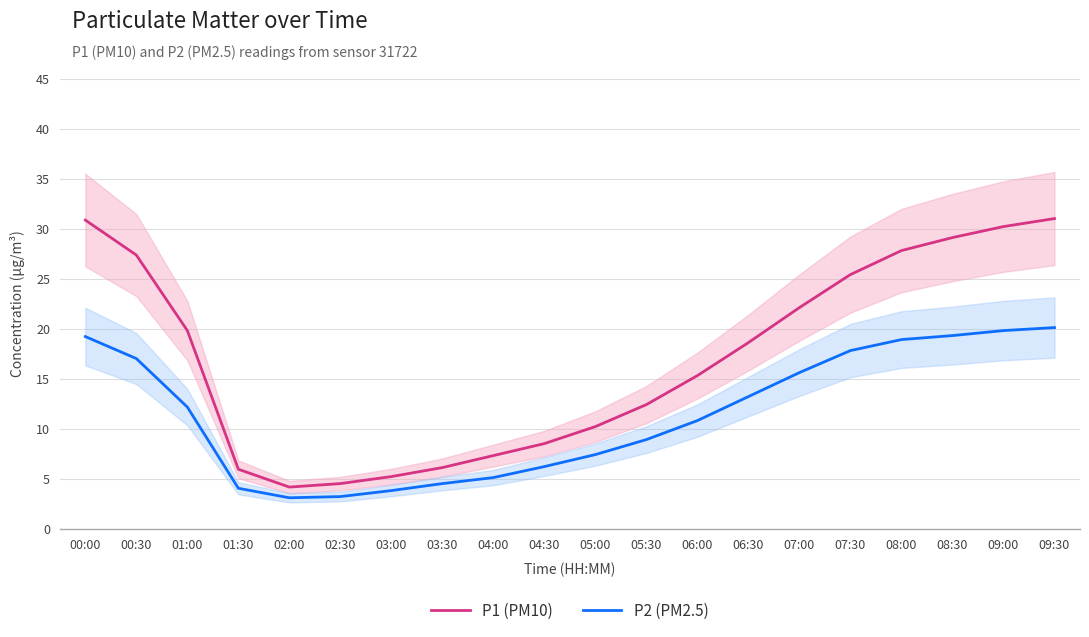

At 09:00, list the series in order from smallest to largest.

P2 (PM2.5), P1 (PM10)